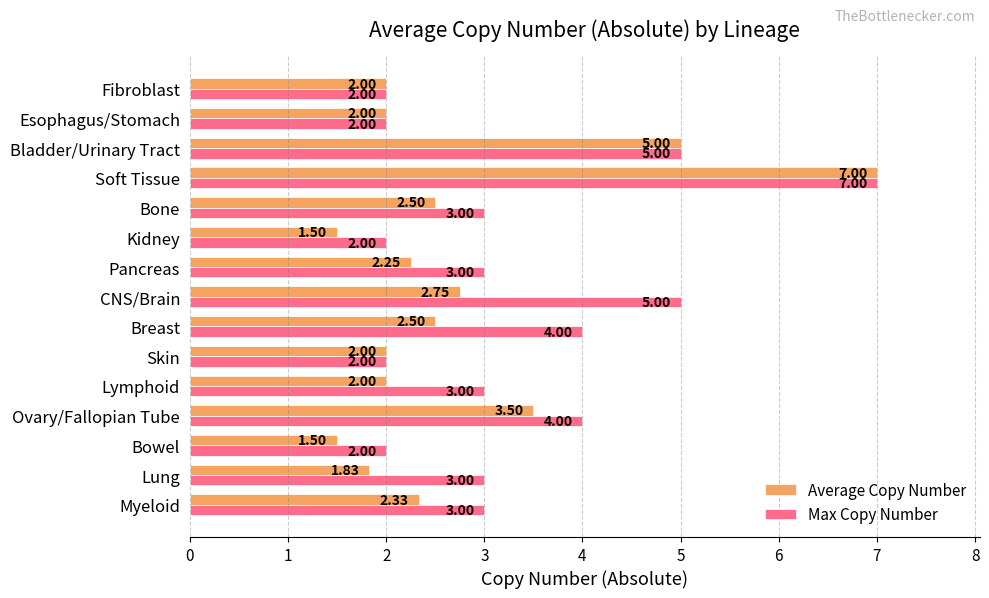

Rank the series at CNS/Brain from highest to lowest value.

Max Copy Number, Average Copy Number